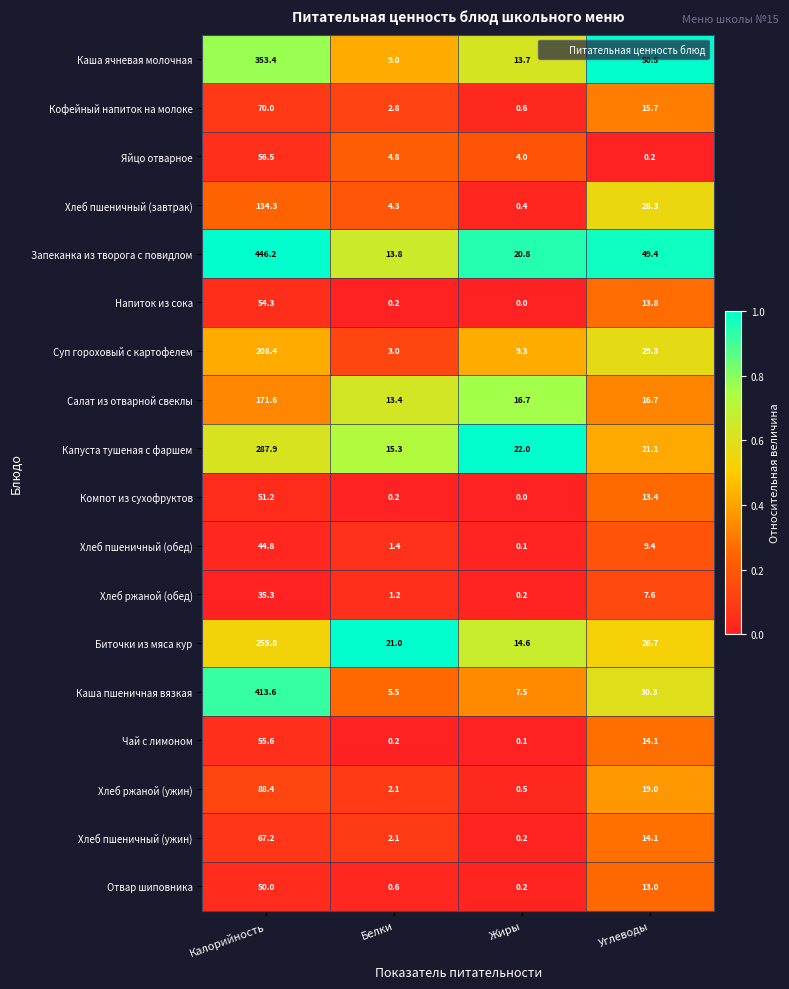

What is the sum of all Каша пшеничная вязкая values?

456.9